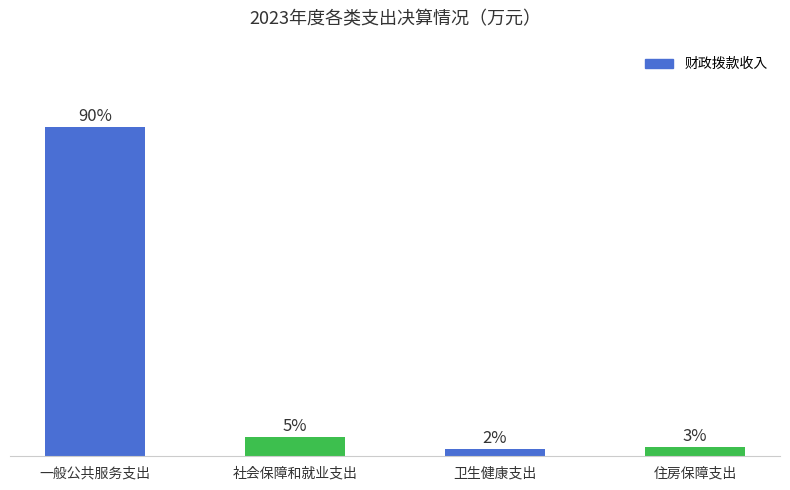

Rank the categories by value from lowest to highest.

卫生健康支出, 住房保障支出, 社会保障和就业支出, 一般公共服务支出